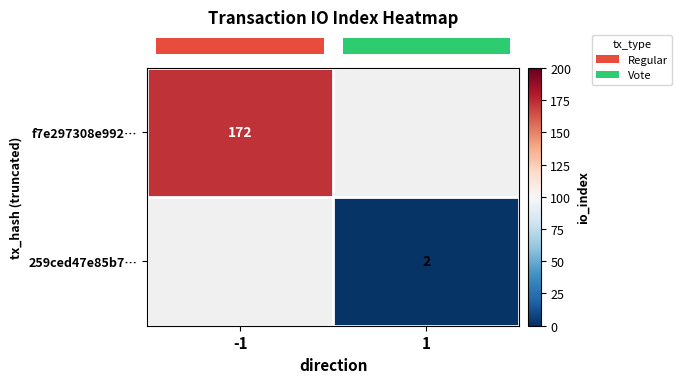

Rank the categories by row_1 value from highest to lowest.

-1, 1